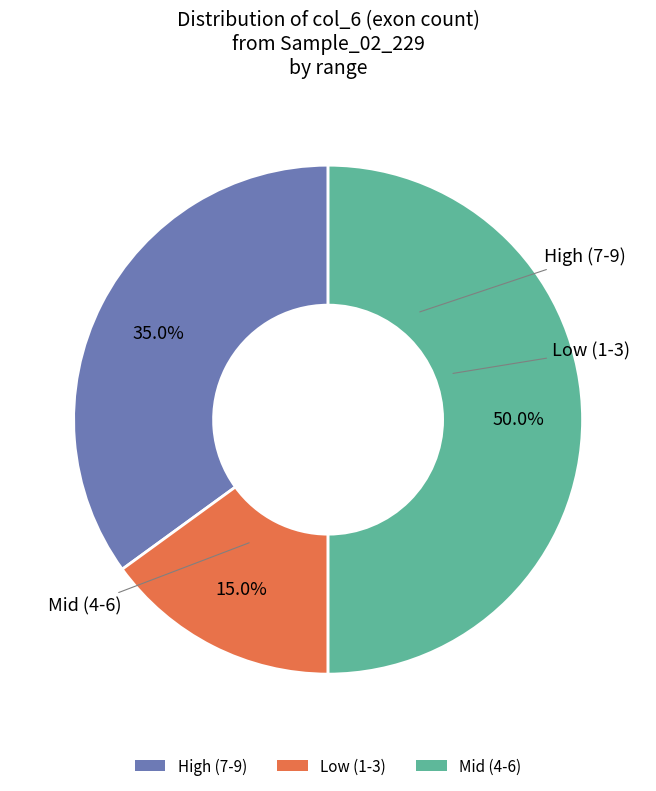

Approximately how many times larger is the value at Low (1-3) compared to Mid (4-6)?

0.3